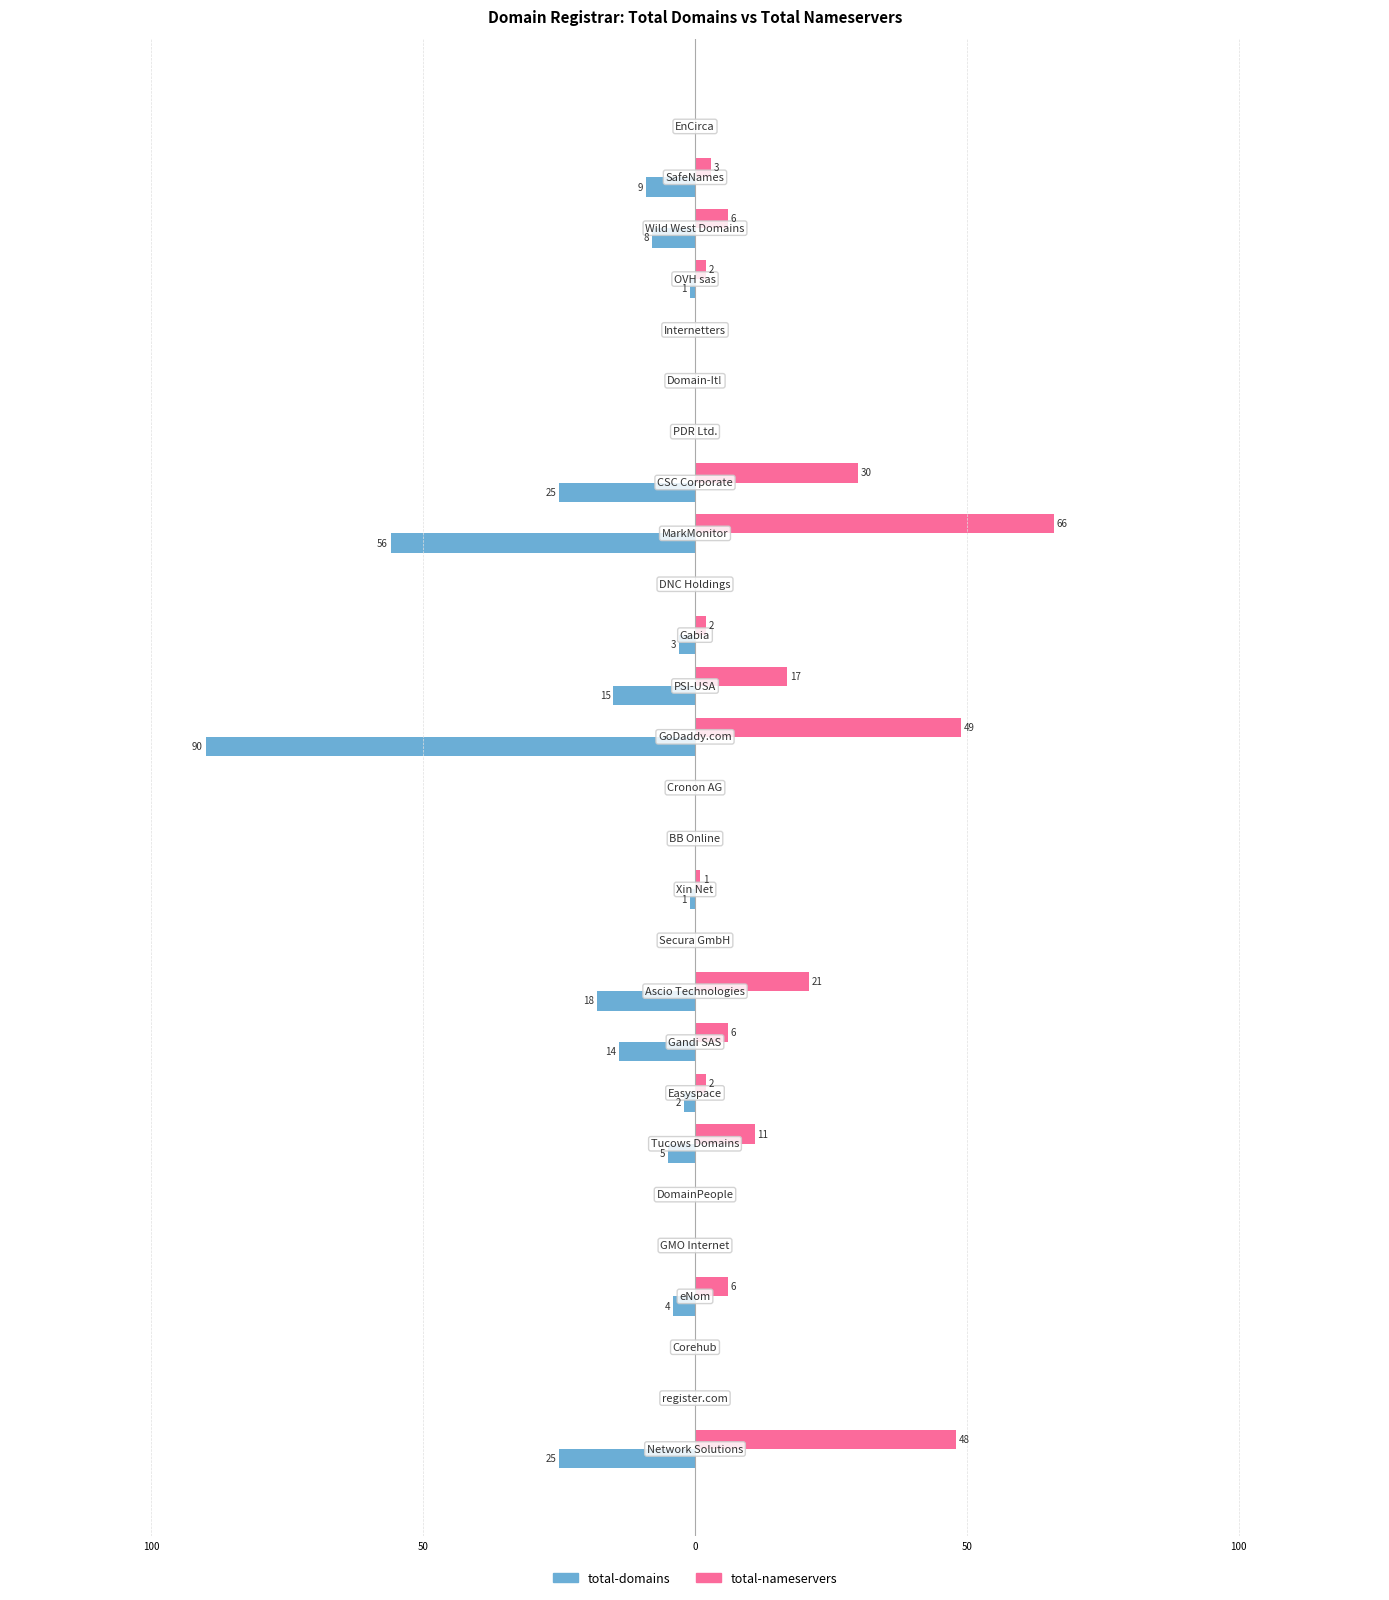

What are all the series names shown in the legend?

total-domains, total-nameservers